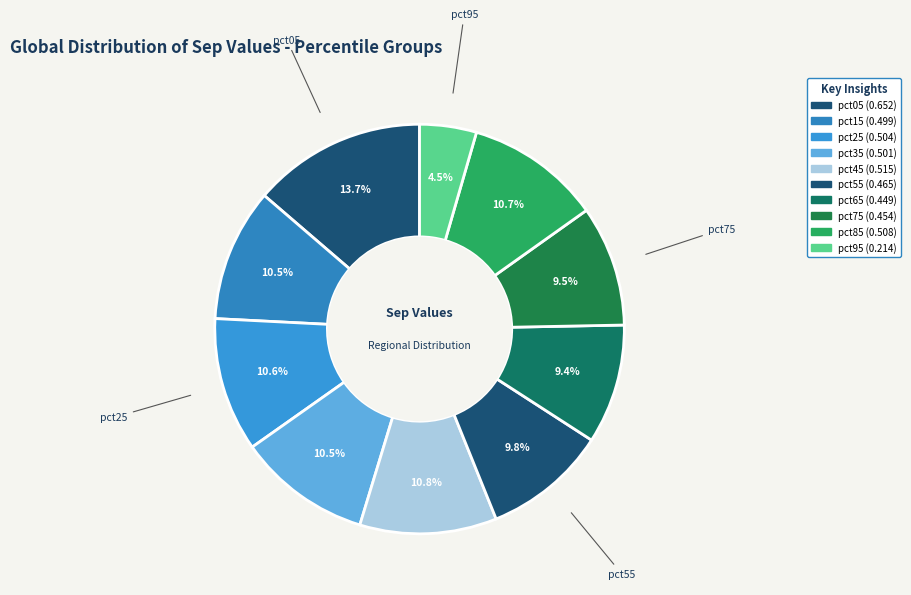

How many slices are in this pie chart?

10